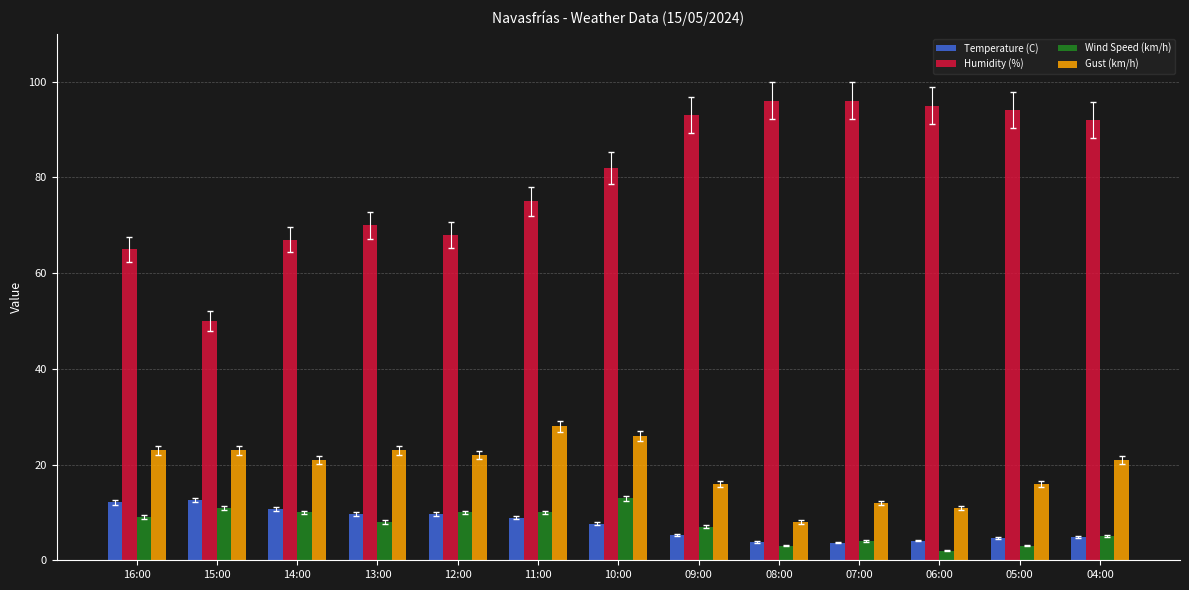

What is the label of the 5th bar from the left?

12:00